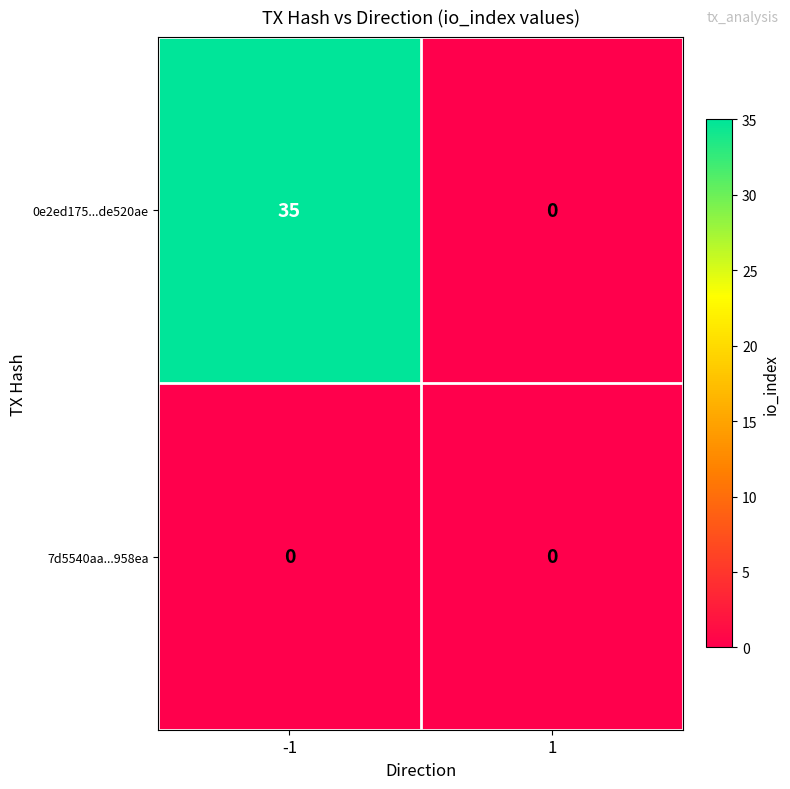

What is the greatest value displayed?

35